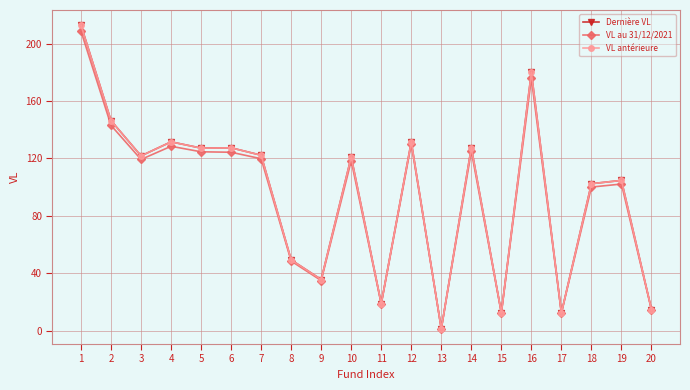

Which series has the largest range (max minus min)?

Dernière VL